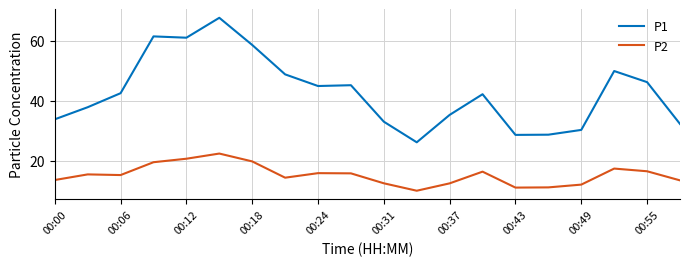

What is the greatest value displayed?

67.8